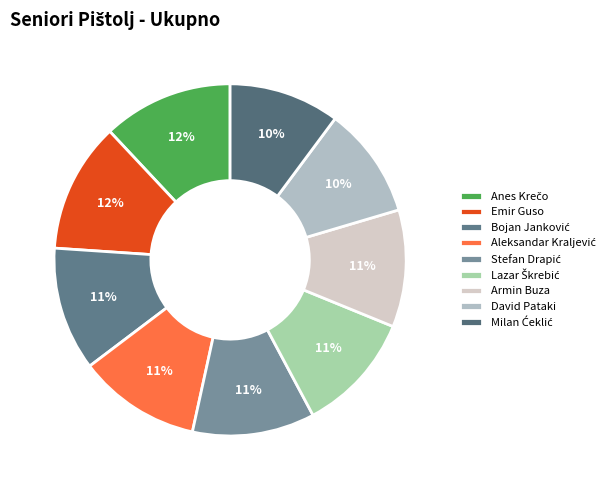

How many slices are in this pie chart?

9